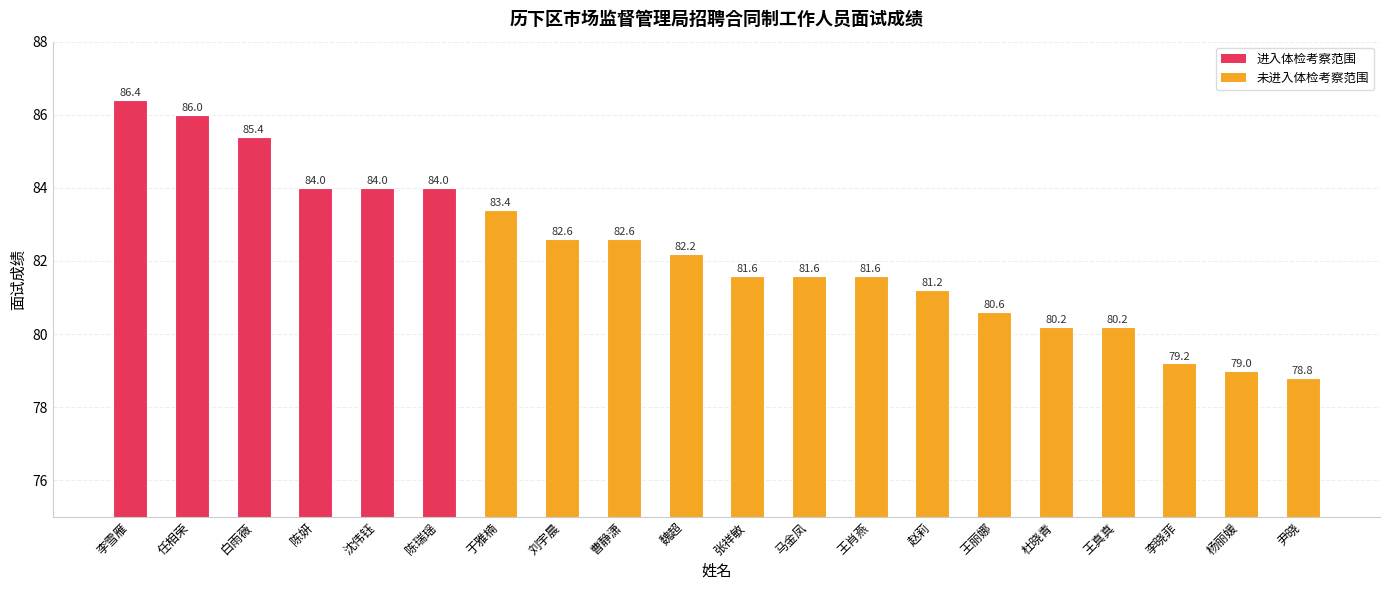

What is the sum of the values at 任相荣 and 刘宇晨?

168.6